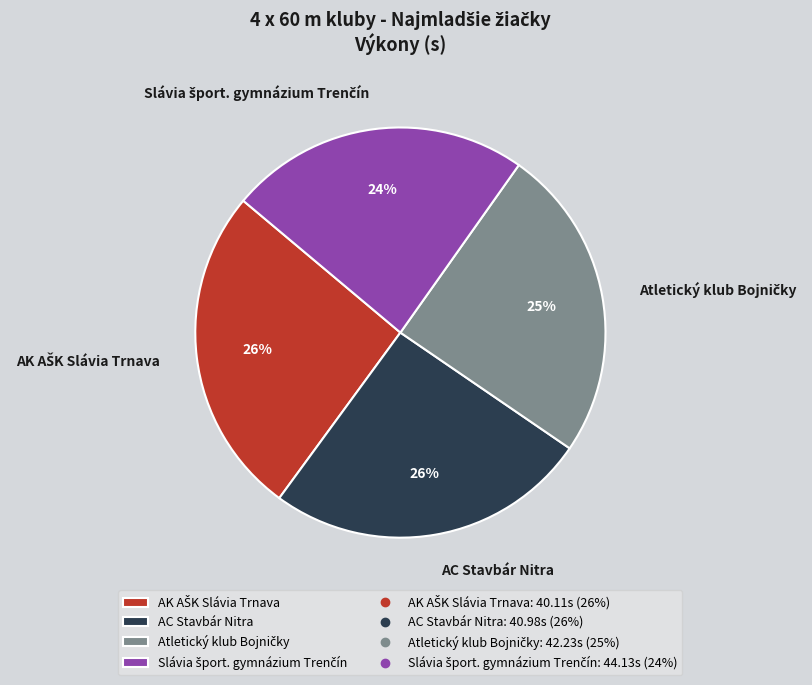

Is AC Stavbár Nitra the majority of the pie?

No